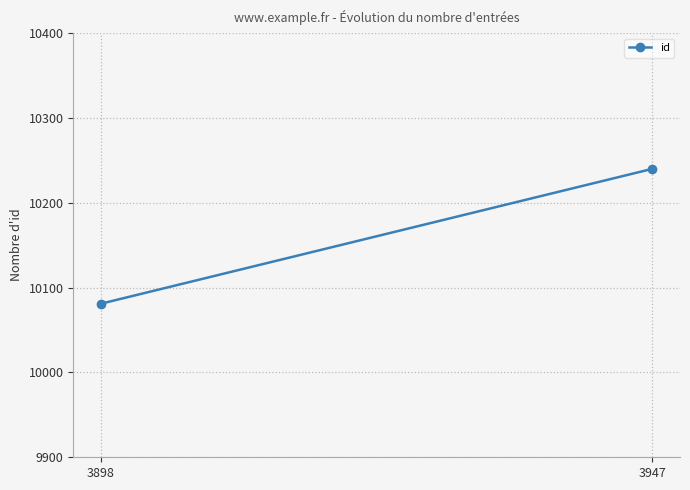

Reading right to left, list all the values displayed in this chart.

10240	10081